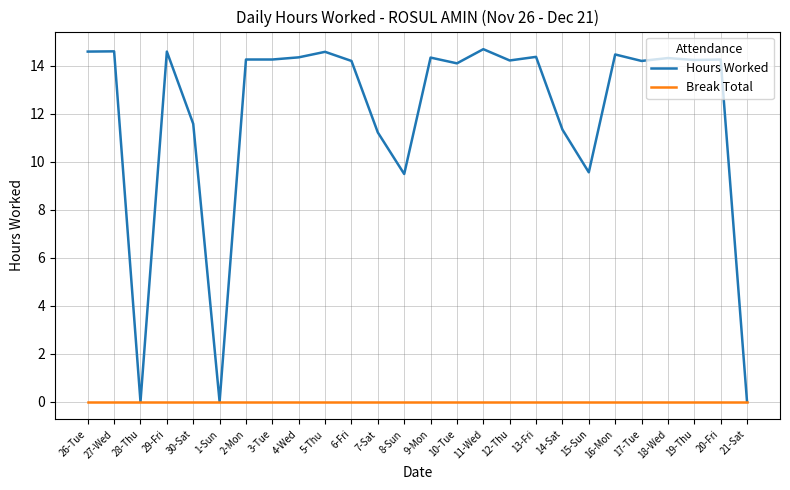

Rank the series at 7-Sat from lowest to highest value.

Break Total, Hours Worked